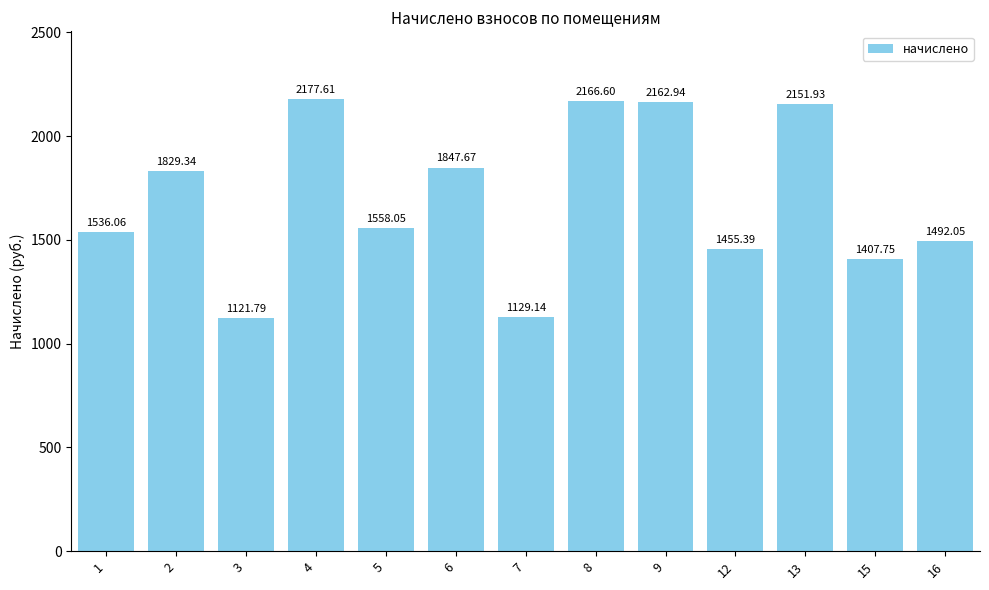

What is the greatest value displayed?

2177.6